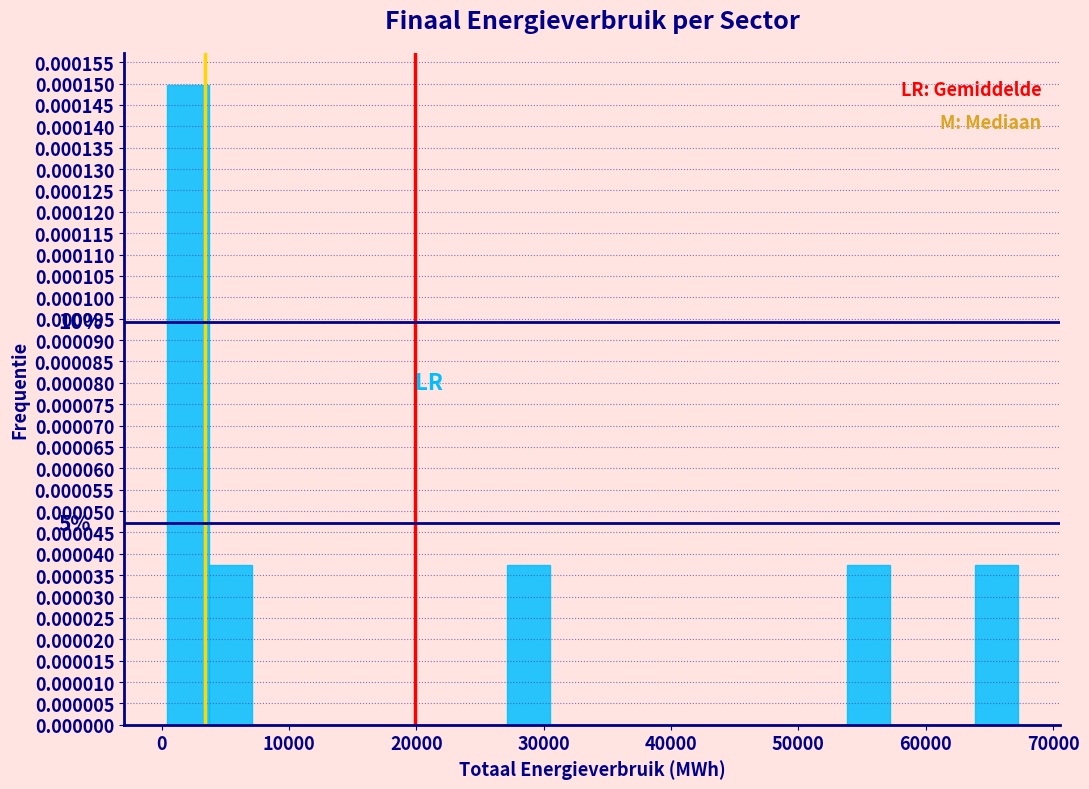

Around what value on the x-axis is the tallest bar? Give the approximate position of its centre, as read against the axis.

2000